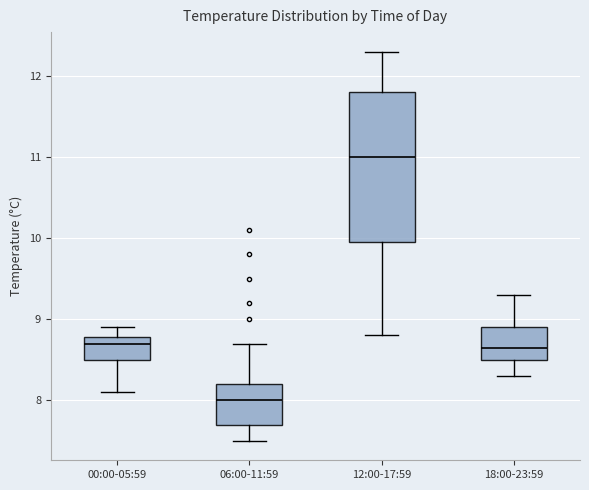

Reading left to right, read every box against the y-axis: the position of its median line, the range the box covers, and the ends of its whiskers. The values are not printed on the chart, so give them approximately, as read against the axis.

00:00-05:59: median 8.7, box 8.5 to 8.8, whiskers 8.1 to 8.9
06:00-11:59: median 8.0, box 7.7 to 8.2, whiskers 7.5 to 8.7
12:00-17:59: median 11.0, box 10.0 to 11.8, whiskers 8.8 to 12.3
18:00-23:59: median 8.7, box 8.5 to 8.9, whiskers 8.3 to 9.3